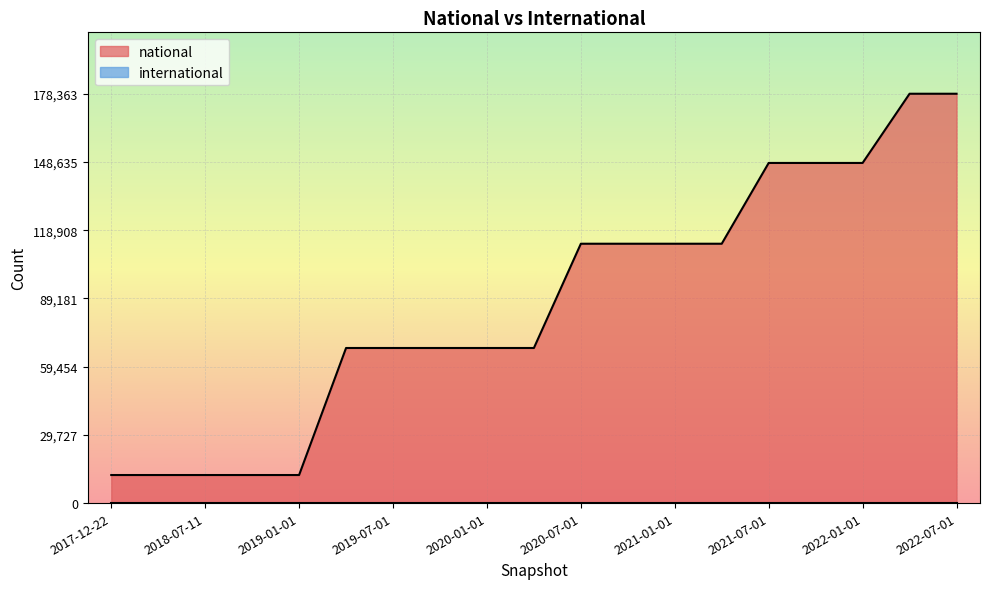

What is the difference between the maximum and minimum values?

166133